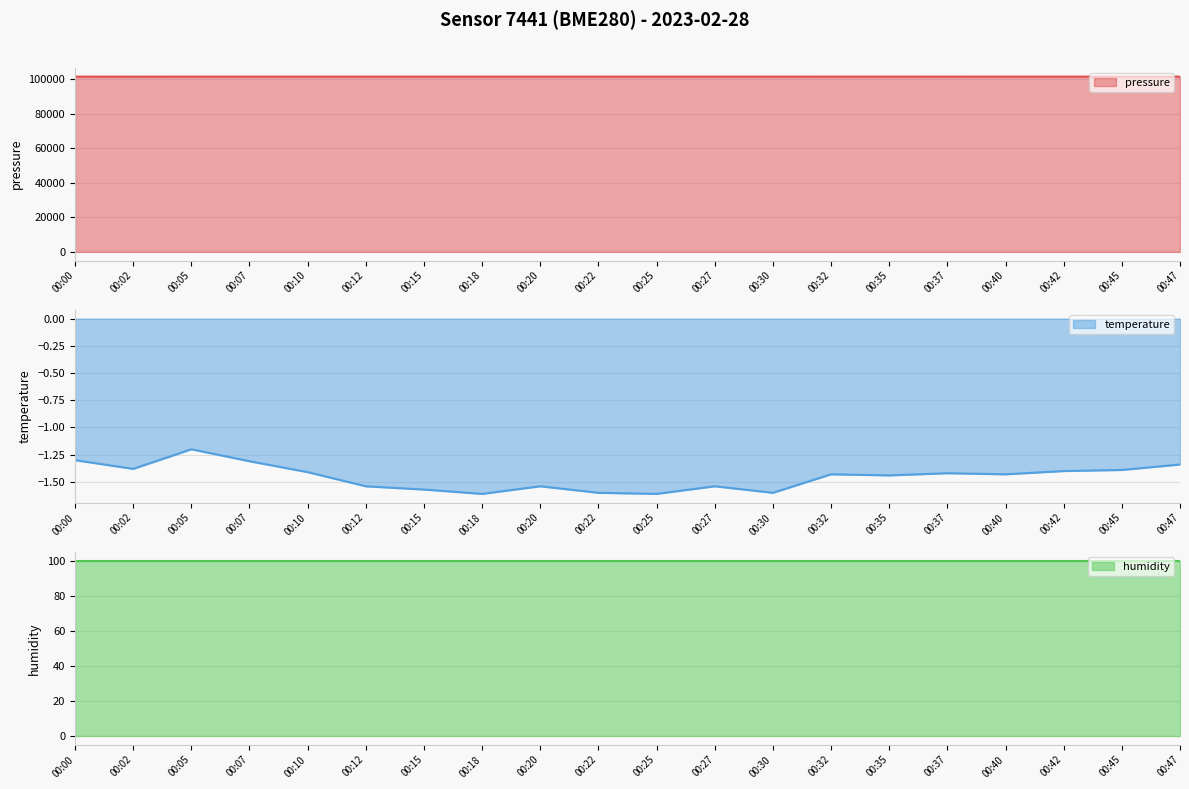

At which category does the chart reach its minimum across all series?

00:18